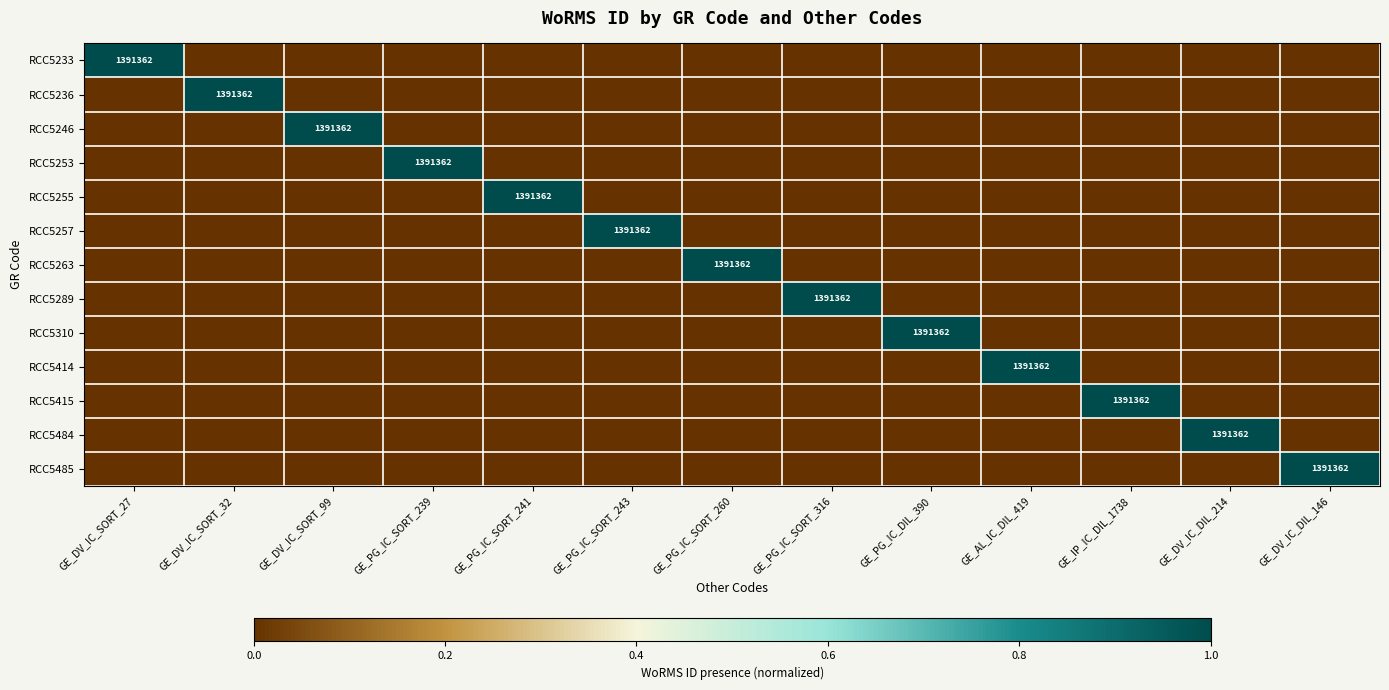

True or false: RCC5236 has a value of 2045282 at GE_DV_IC_SORT_32.

False